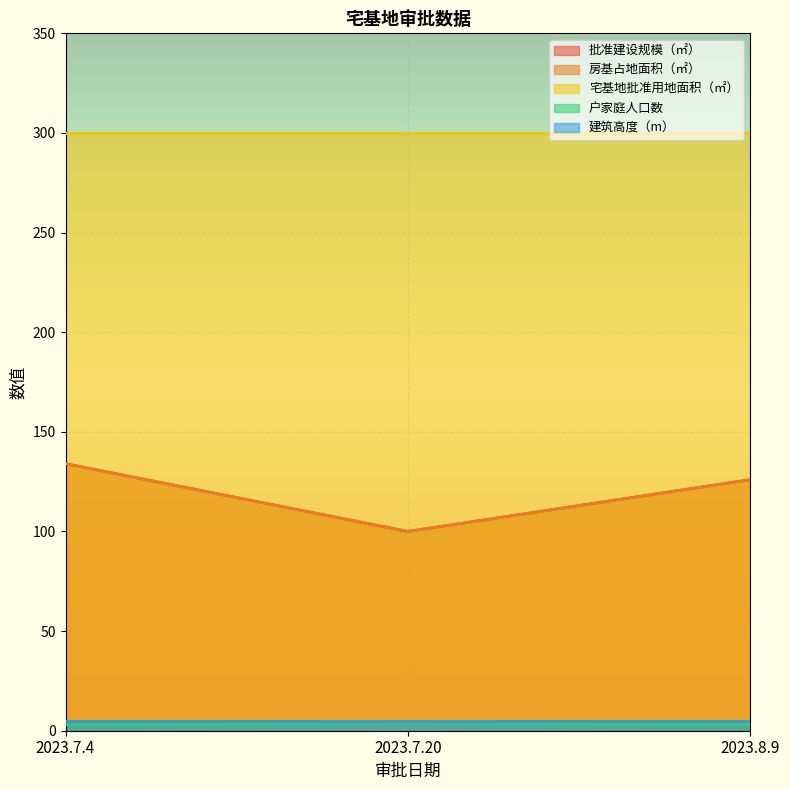

Which series has the largest total across all categories?

批准建设规模（㎡）